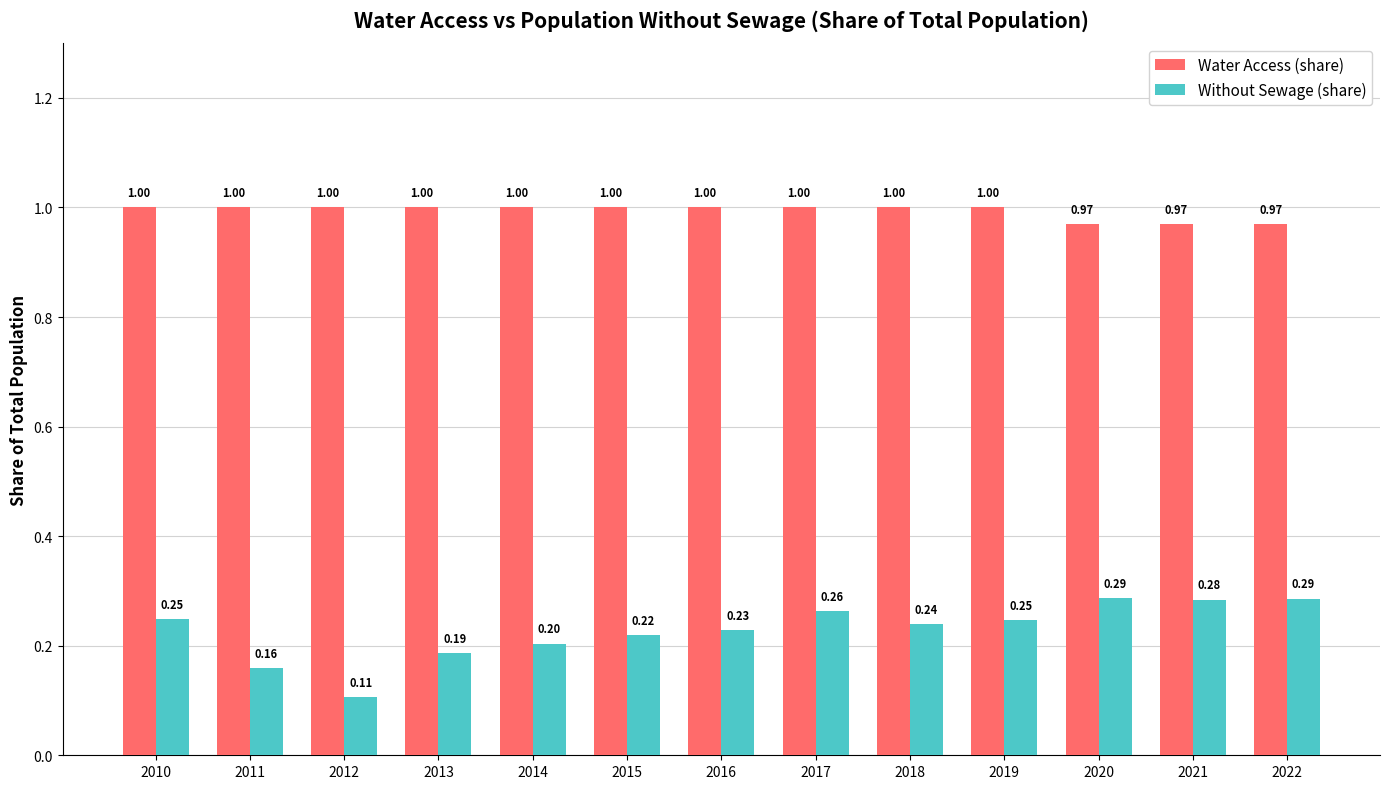

What is the sum of all Water Access (share) values?

12.9